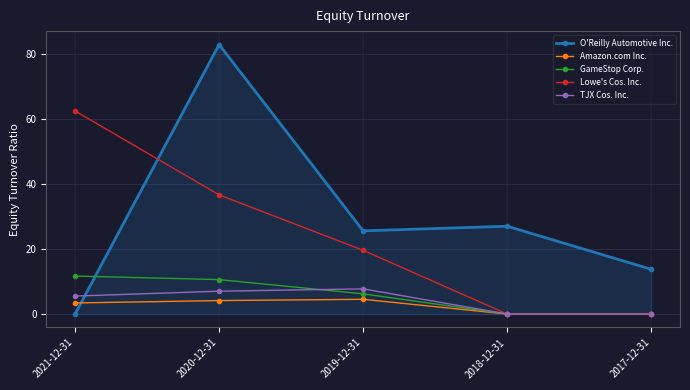

True or false: Lowe's Cos. Inc. has a value of 62.4 at 2021-12-31.

True